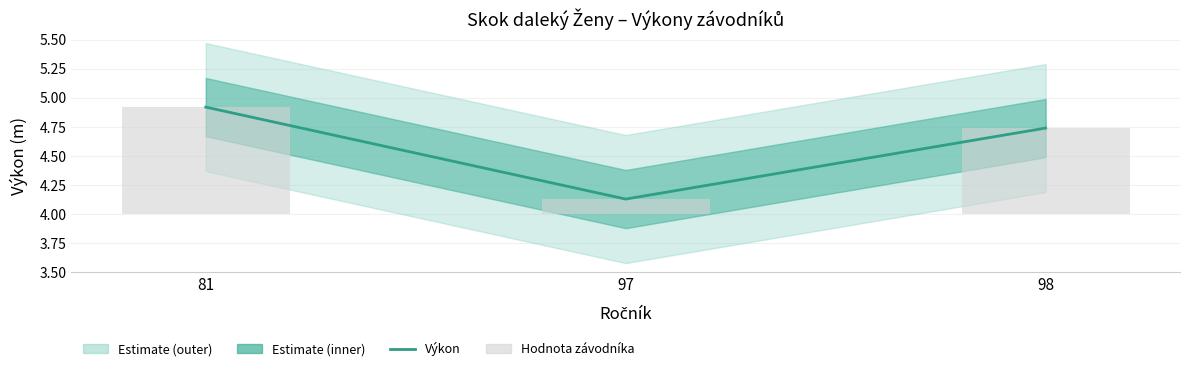

What is the average value of the Výkon series?

4.6